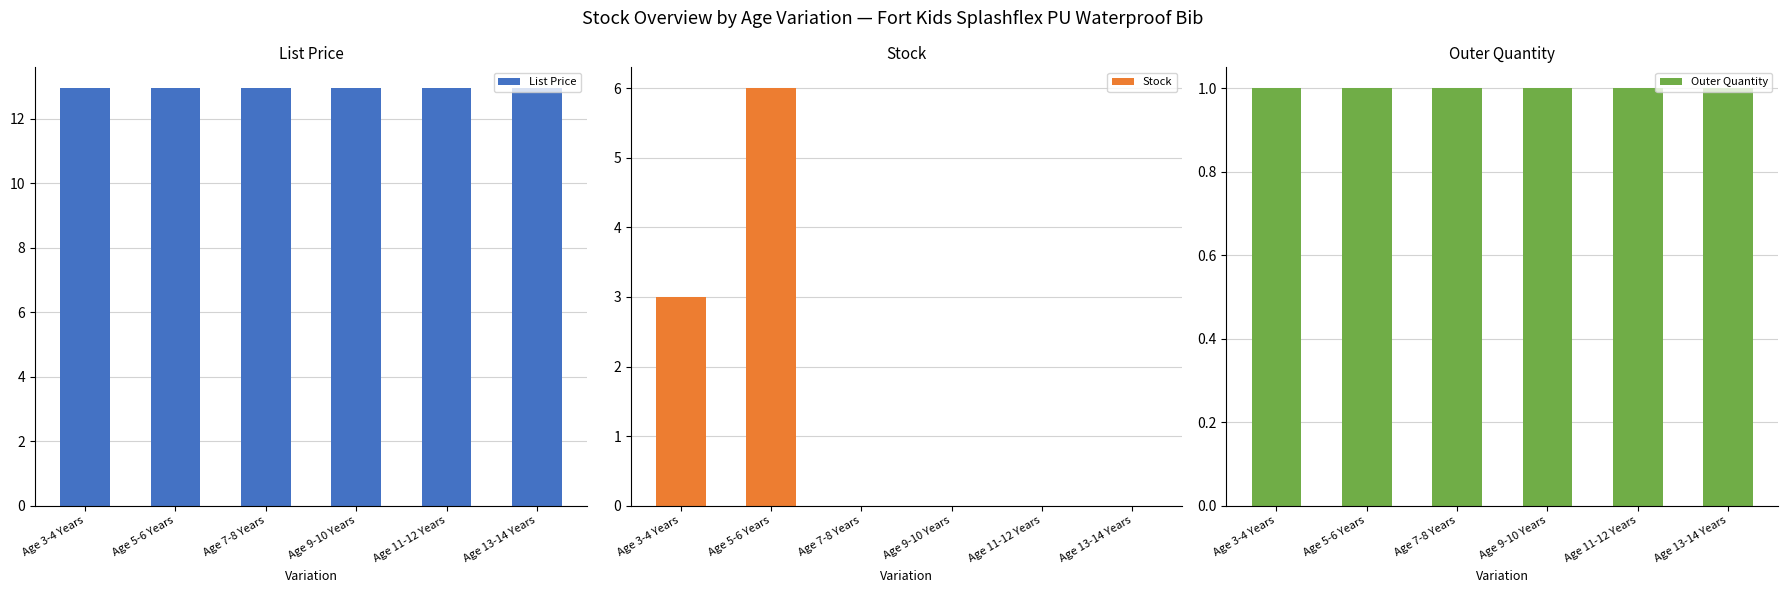

What is the sum of the Stock values at Age 11-12 Years and Age 5-6 Years?

6